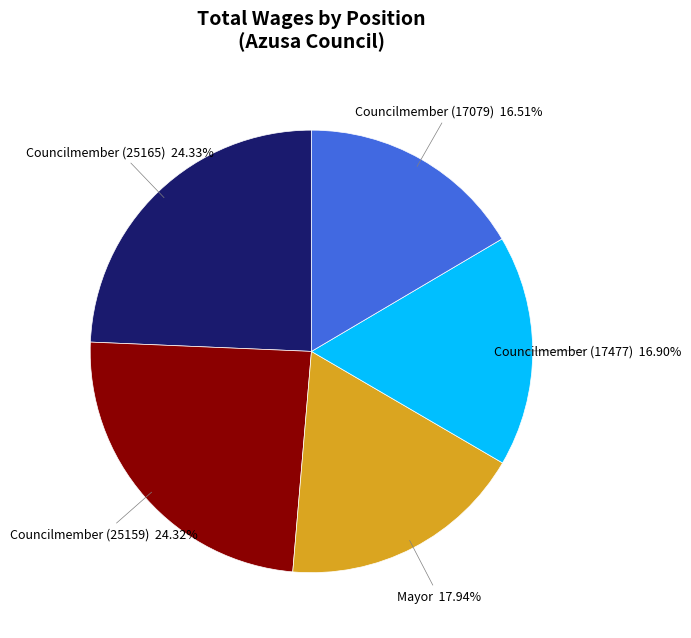

Is there any slice that represents more than half of the pie?

No